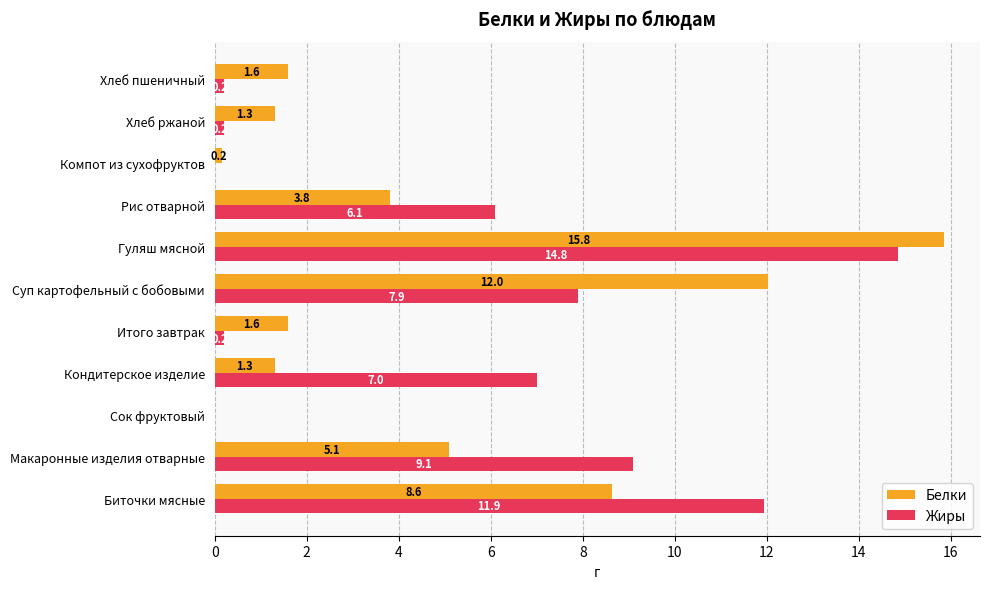

Is it true that Белки equals 3.8 at Рис отварной?

True